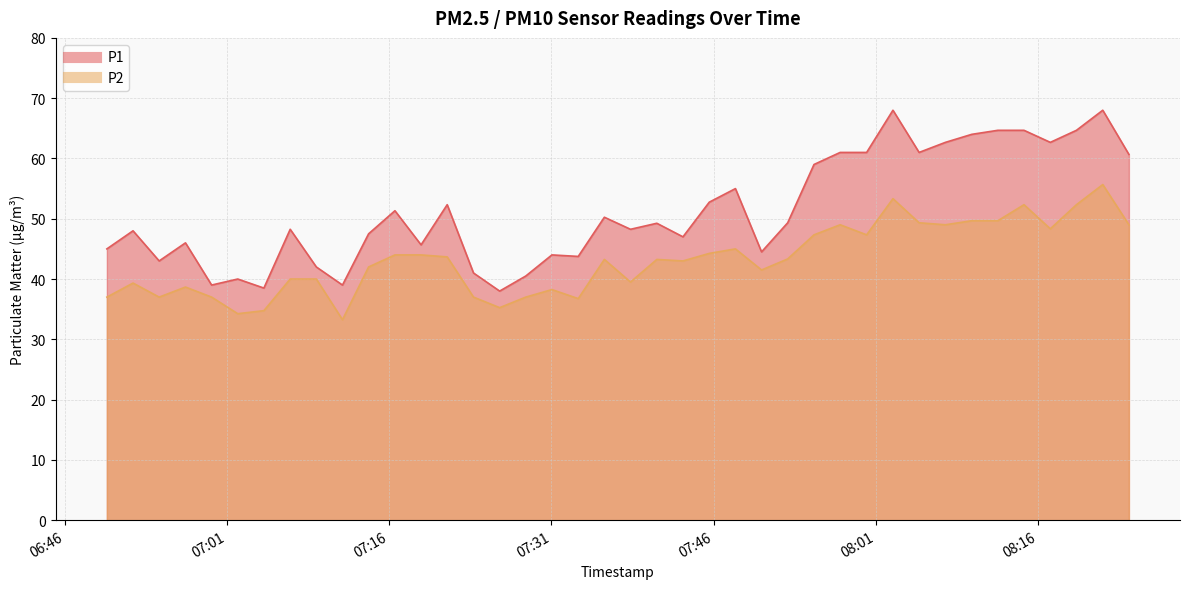

Reading left to right, what are all the values shown in this chart?

P1: 45.0	48.0	43.0	46.0	39.0	40.0	38.5	48.2	42.0	39.0	47.5	51.3	45.7	52.3	41.0	38.0	40.5	44.0	43.8	50.2	48.2	49.2	47.0	52.8	55.0	44.5	49.3	59.0	61.0	61.0	68.0	61.0	62.7	64.0	64.7	64.7	62.7	64.7	68.0	60.7
P2: 37.0	39.3	37.0	38.7	37.0	34.2	34.8	40.0	40.0	33.2	42.0	44.0	44.0	43.7	37.0	35.2	37.0	38.2	36.8	43.2	39.5	43.2	43.0	44.2	45.0	41.5	43.3	47.3	49.0	47.3	53.3	49.3	49.0	49.7	49.7	52.3	48.3	52.3	55.7	49.0